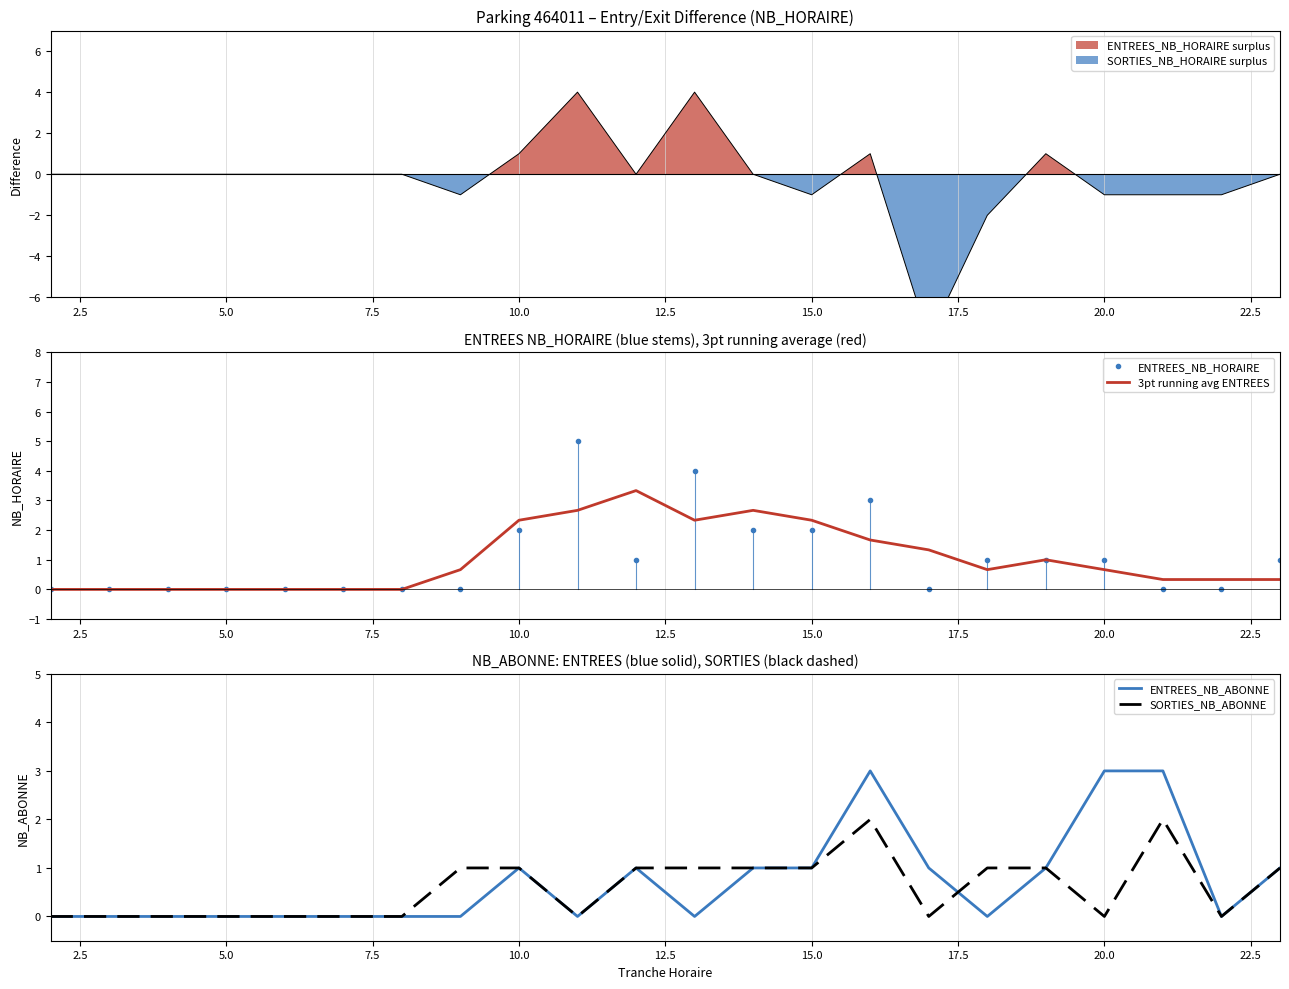

How many values in the SORTIES_NB_ABONNE series exceed 1?

2